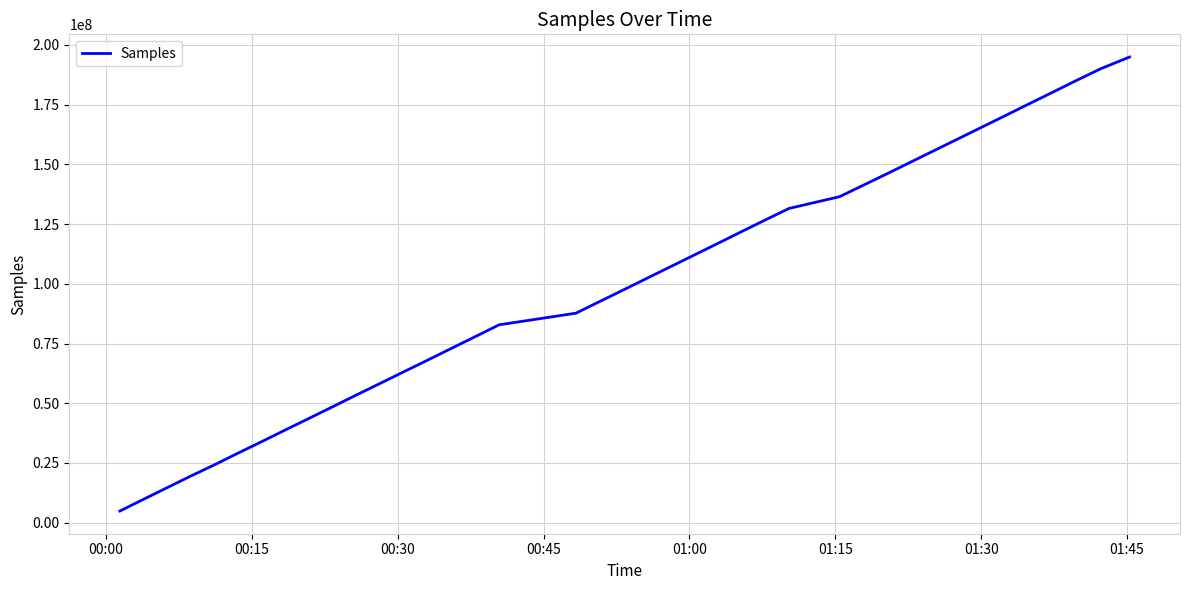

What is the difference between the maximum and minimum values?

190060393